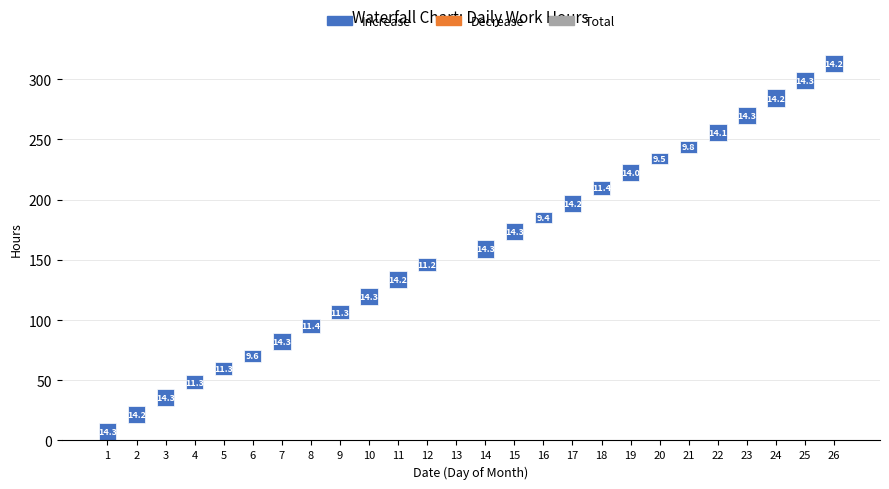

List the labels in order of value, largest first.

1, 14, 15, 23, 7, 3, 10, 25, 11, 24, 2, 26, 17, 22, 19, 8, 18, 5, 9, 4, 12, 21, 6, 20, 16, 13